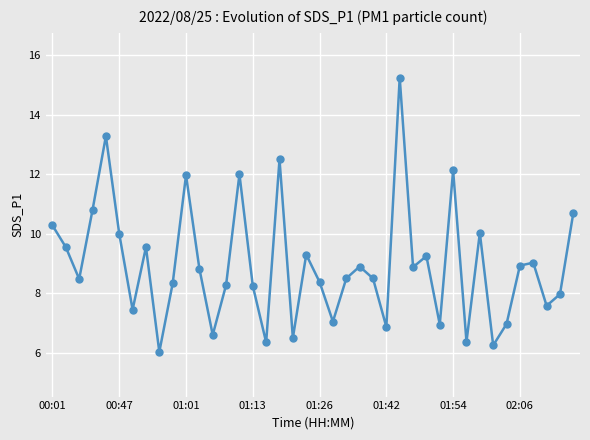

What is the difference between the maximum and minimum values?

9.2